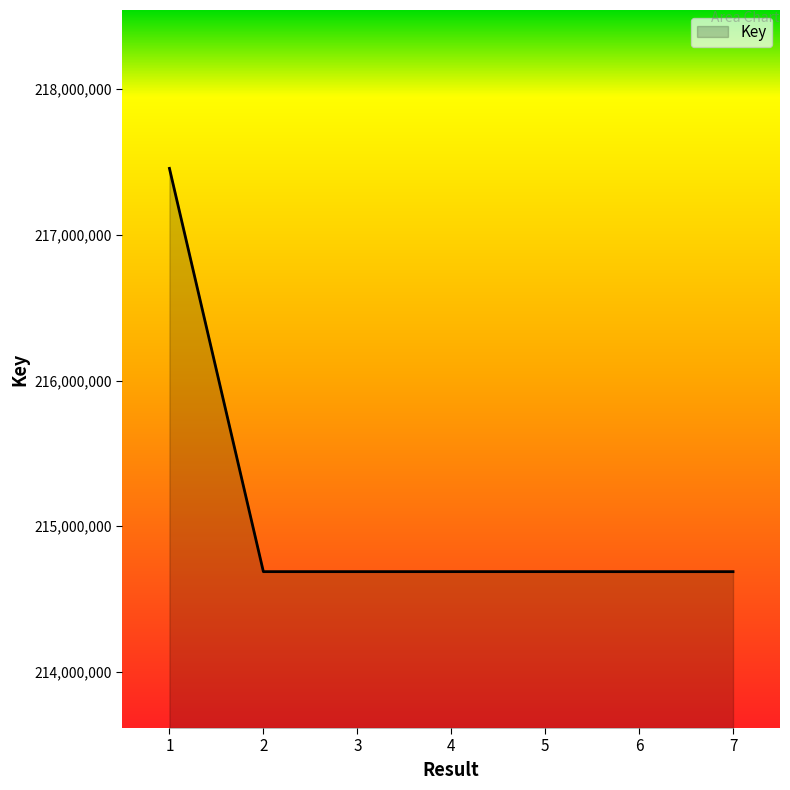

True or false: the data shows 214688074 at 3.

True